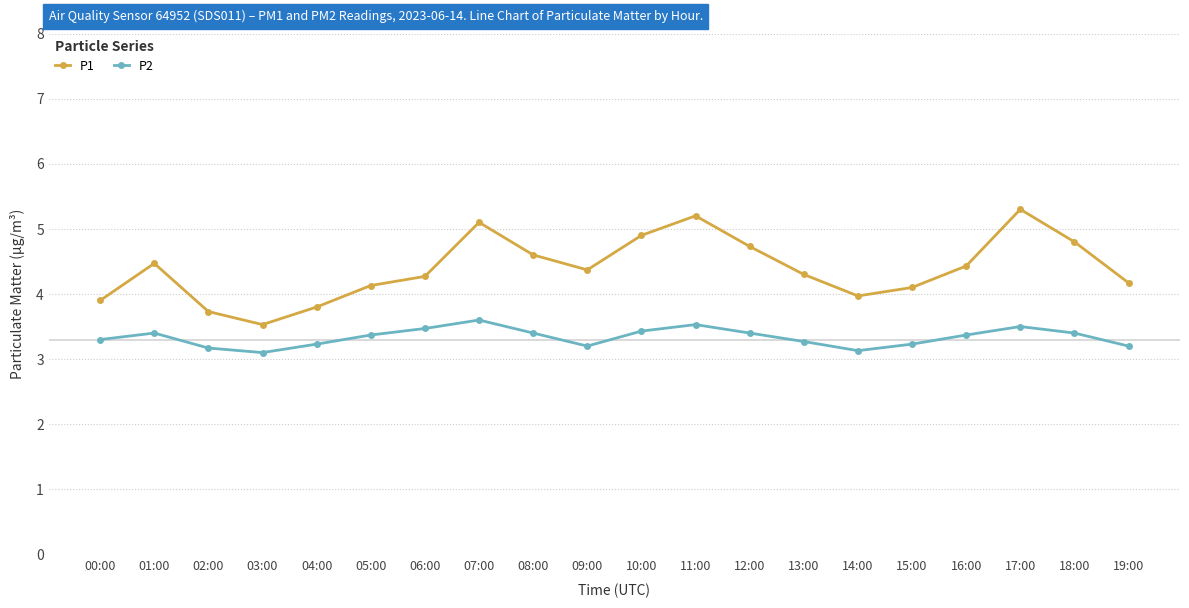

Which series changed the most between 00:00 and 13:00?

P1